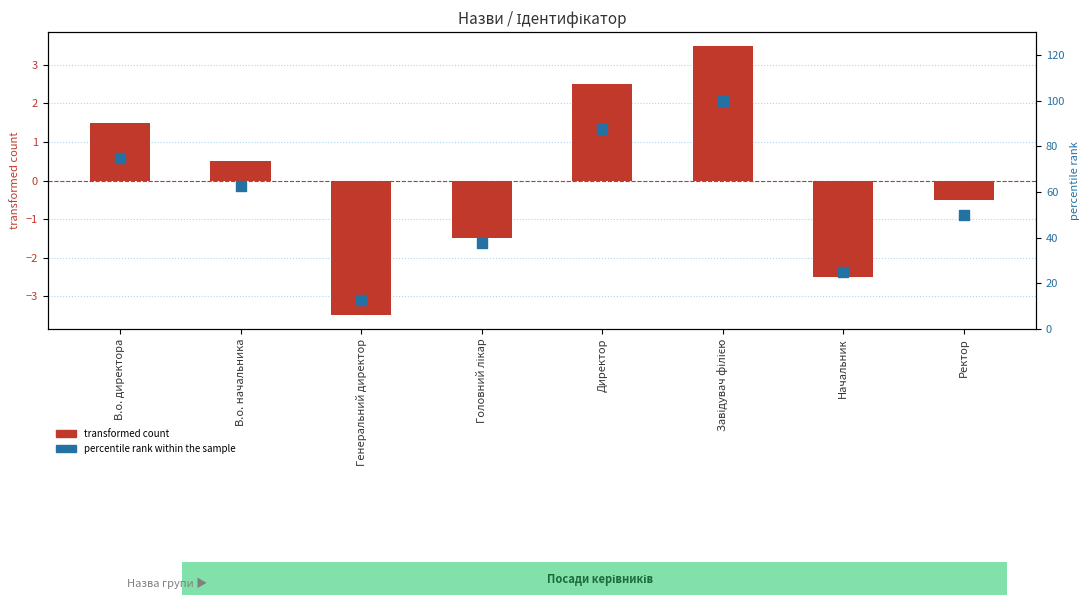

What are all the series names shown in the legend?

transformed count, percentile rank within the sample